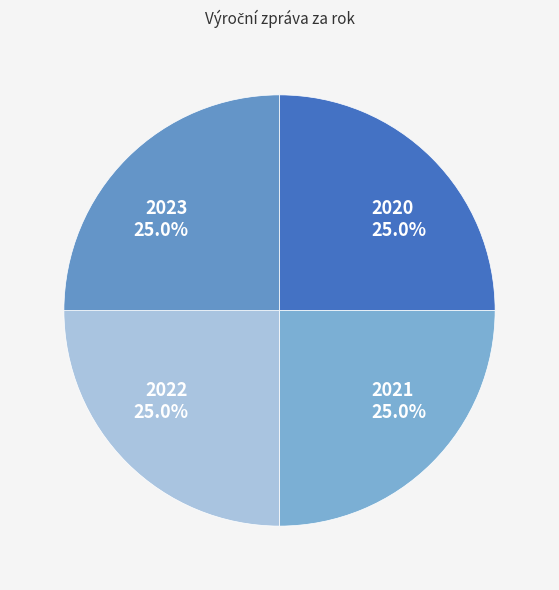

To the nearest percent, what is the average slice percentage?

25%